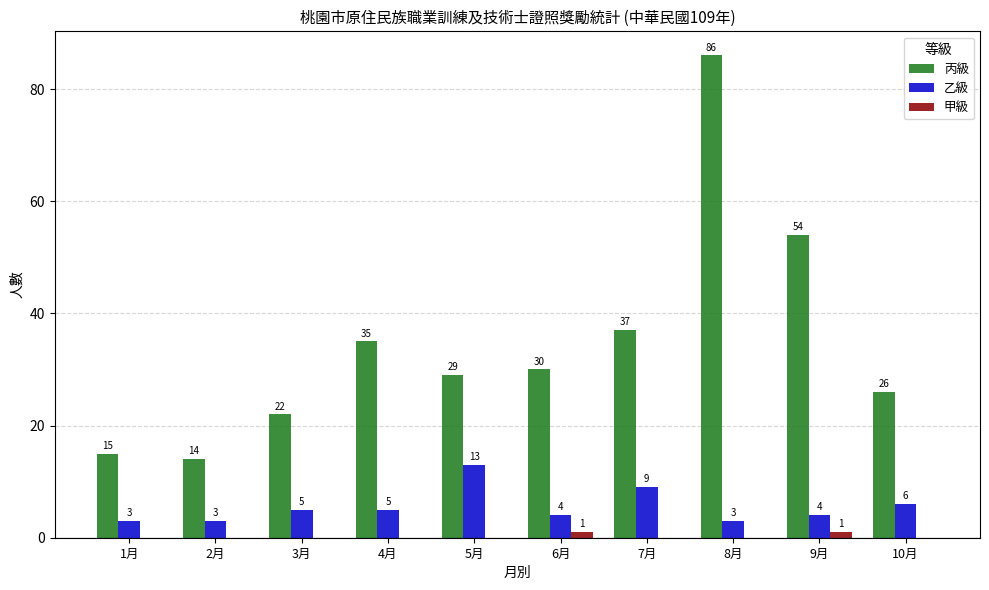

What is the sum of the 乙級 values at 8月 and 5月?

16